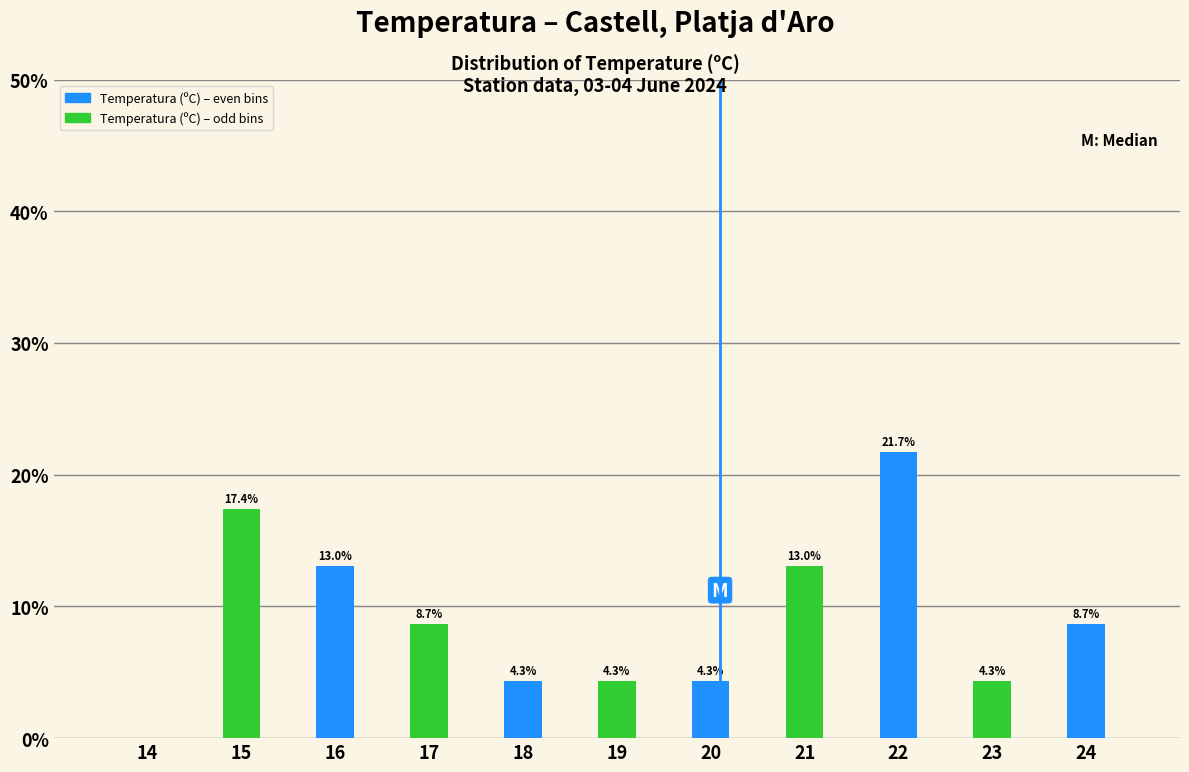

Reading right to left, what are all the values shown in this chart?

24=8.7	23=4.3	22=21.7	21=13.0	20=4.3	19=4.3	18=4.3	17=8.7	16=13.0	15=17.4	14=0.0